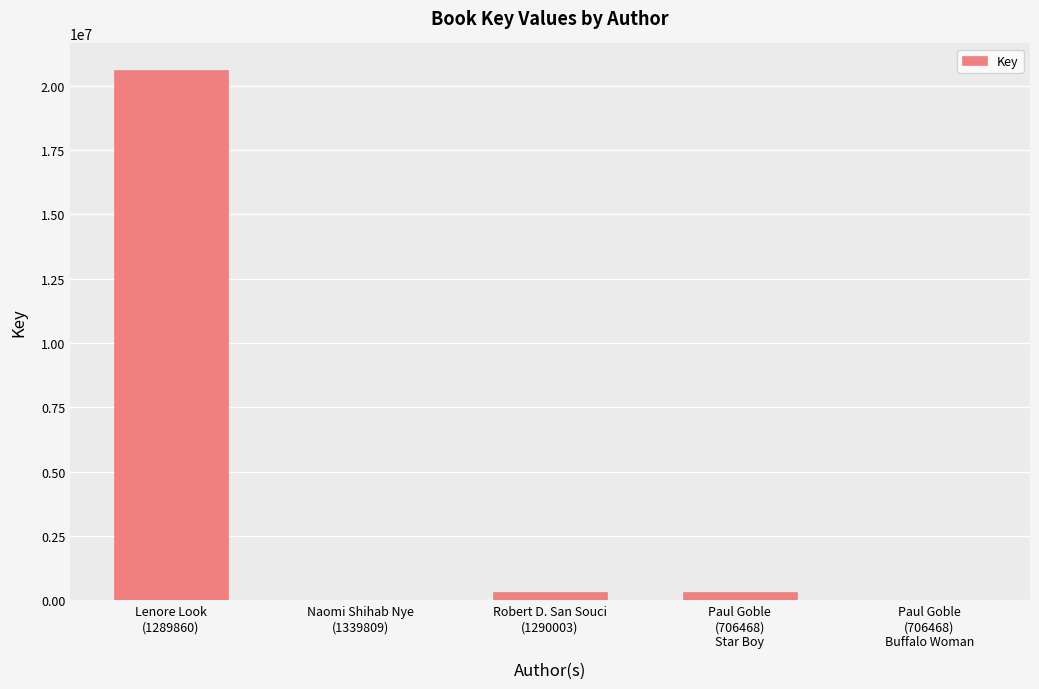

Does the chart contain stacked bars?

No